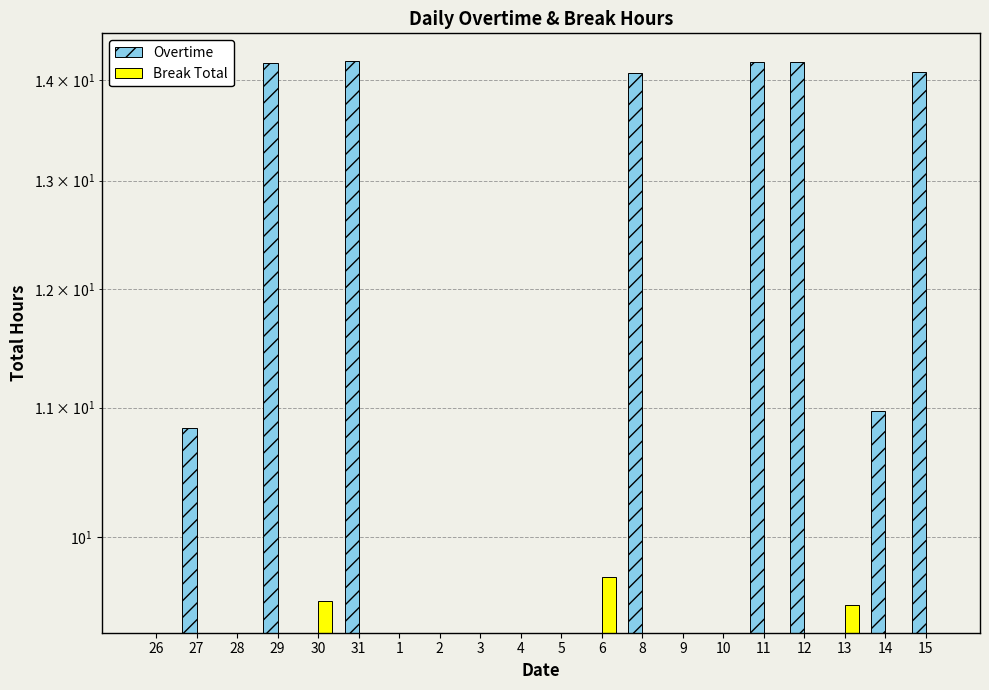

What is the label of the 18th bar from the left?

13